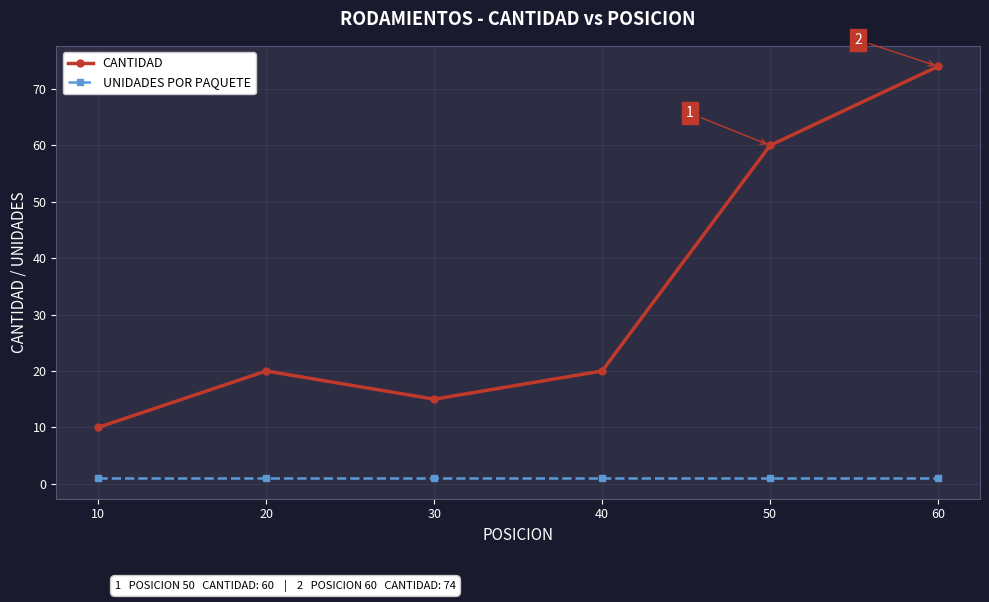

Where is the first local minimum for CANTIDAD?

30